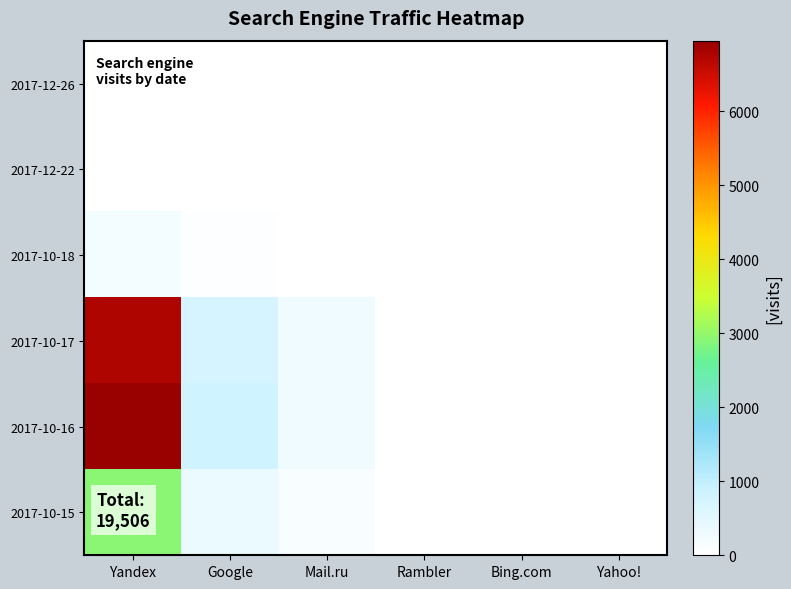

Reading left to right, transcribe all the data shown in this chart.

2017-12-26: Yandex=0	Google=1	Mail.ru=0	Rambler=0	Bing.com=0	Yahoo!=0
2017-12-22: Yandex=0	Google=1	Mail.ru=0	Rambler=0	Bing.com=0	Yahoo!=0
2017-10-18: Yandex=205	Google=32	Mail.ru=3	Rambler=1	Bing.com=0	Yahoo!=0
2017-10-17: Yandex=6756	Google=729	Mail.ru=269	Rambler=26	Bing.com=4	Yahoo!=3
2017-10-16: Yandex=6951	Google=827	Mail.ru=274	Rambler=27	Bing.com=4	Yahoo!=2
2017-10-15: Yandex=2924	Google=342	Mail.ru=112	Rambler=8	Bing.com=3	Yahoo!=2